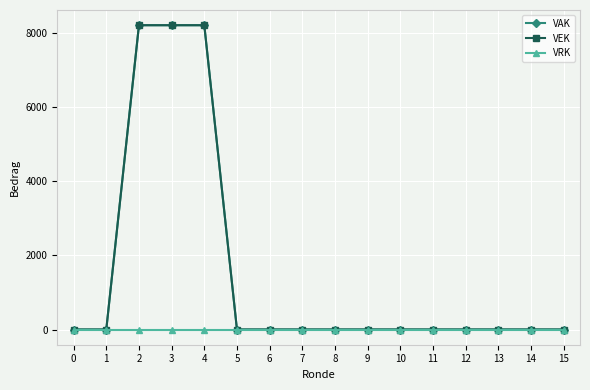

At which label does VEK reach its peak?

2